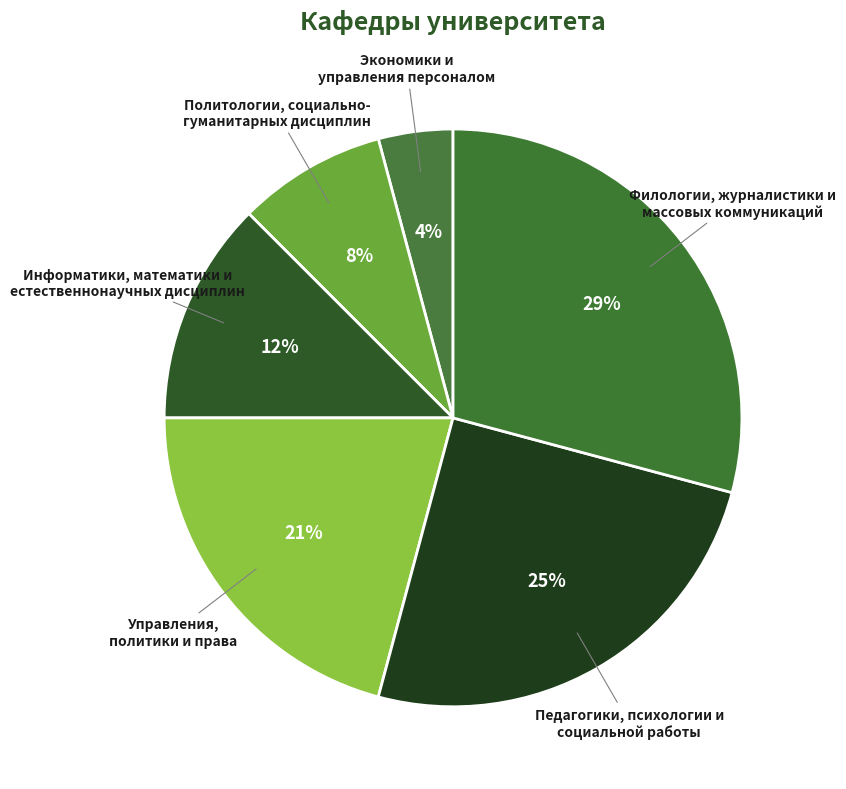

To the nearest percent, what is the difference between the largest and smallest slice percentages?

25%